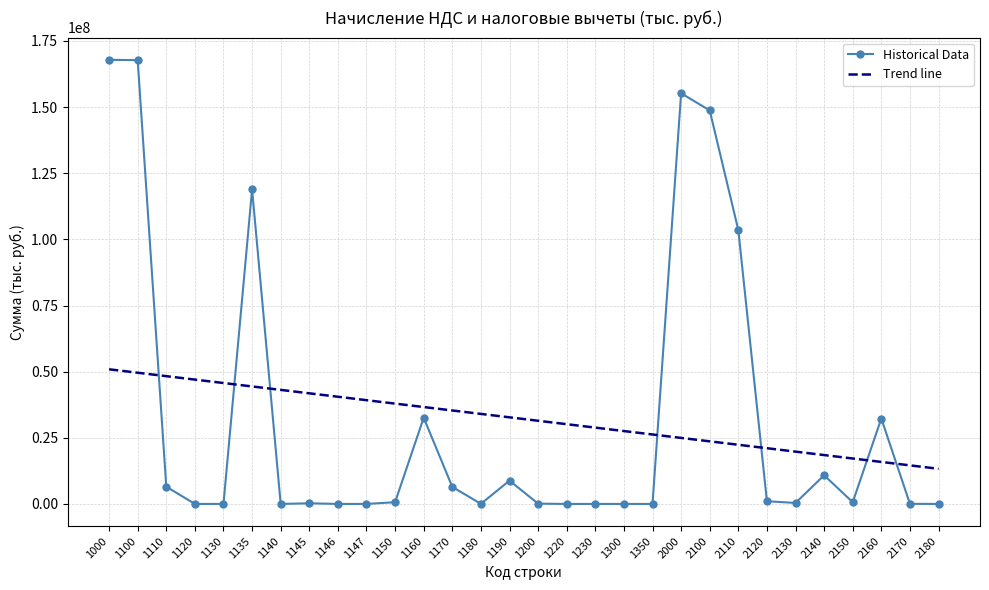

The value of Historical Data at 2180 is 0.0. True or false?

True